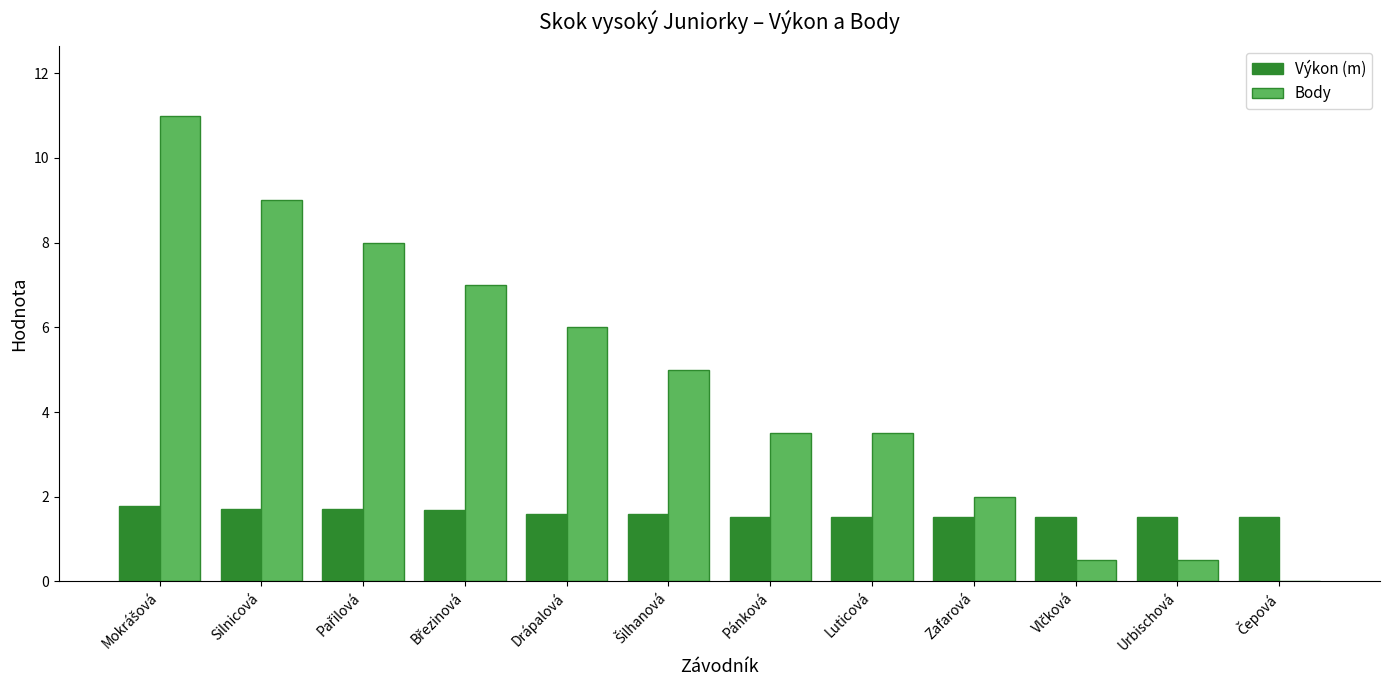

What is the sum of the Body values at Luticová and Drápalová?

9.5